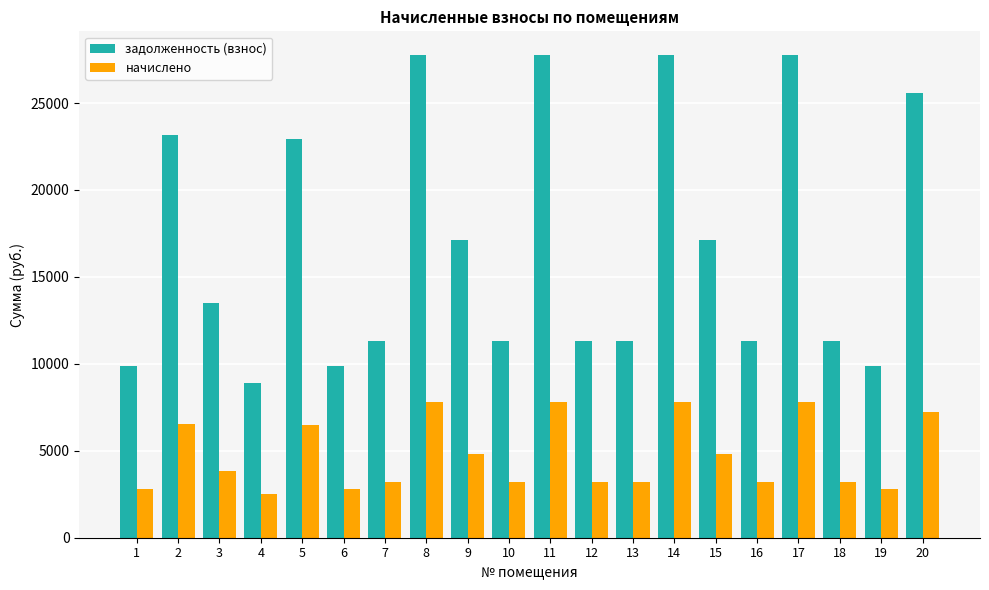

Which series changed the most between 14 and 19?

задолженность (взнос)